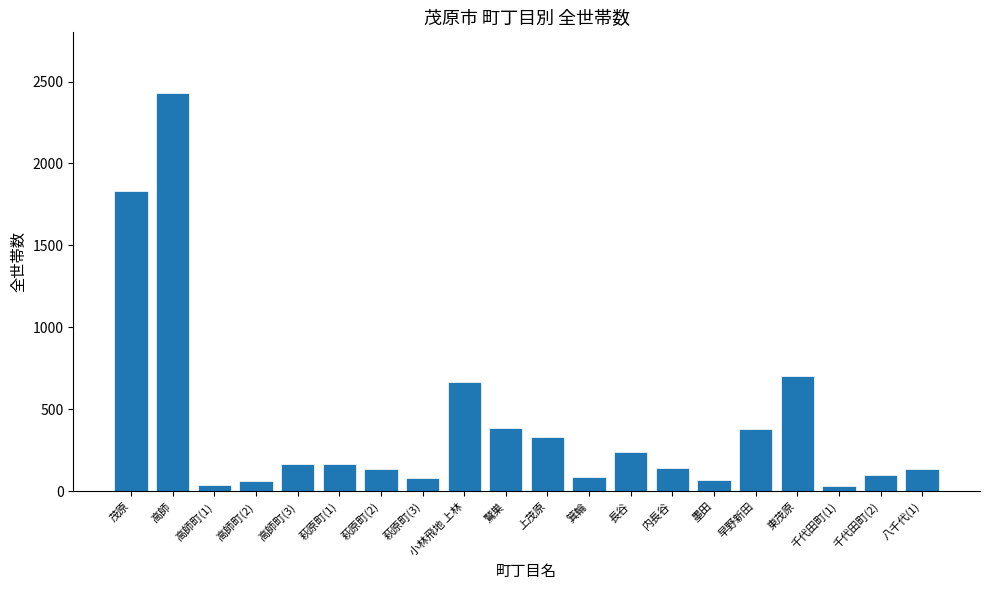

What is the maximum value shown in the chart?

2430